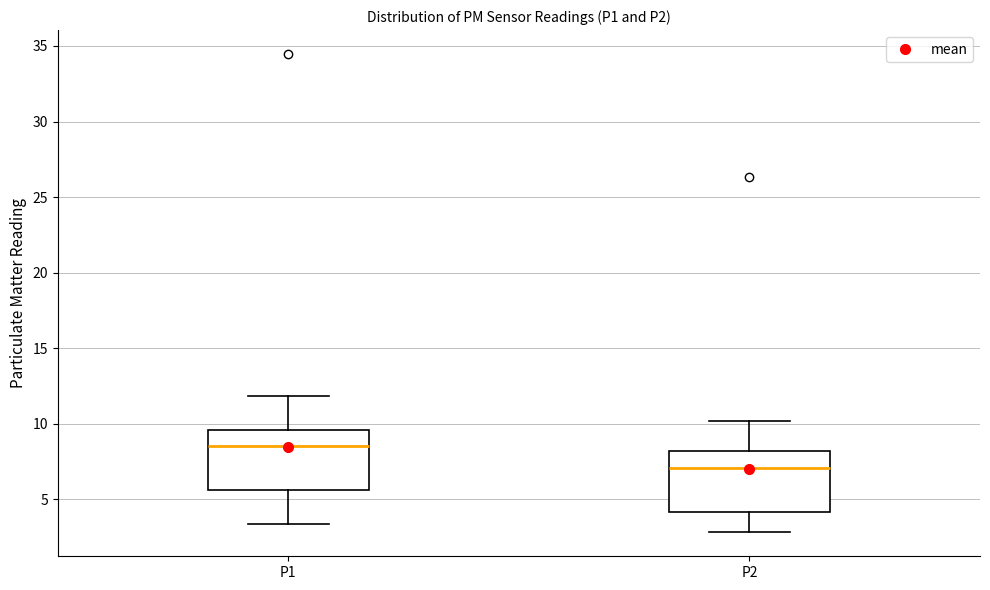

Reading left to right, read every box against the y-axis: the position of its median line, the range the box covers, and the ends of its whiskers. The values are not printed on the chart, so give them approximately, as read against the axis.

P1: median 8.5, box 5.5 to 9.5, whiskers 3.5 to 12.0
P2: median 7.0, box 4.0 to 8.0, whiskers 3.0 to 10.0